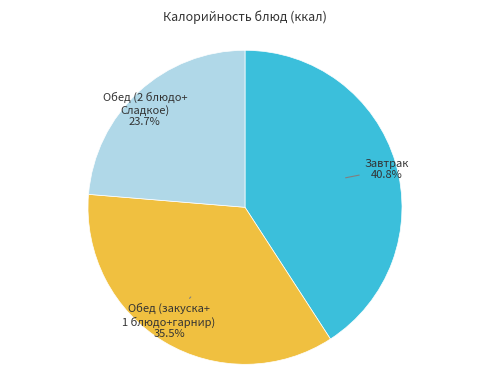

Is there a majority slice in this chart?

No